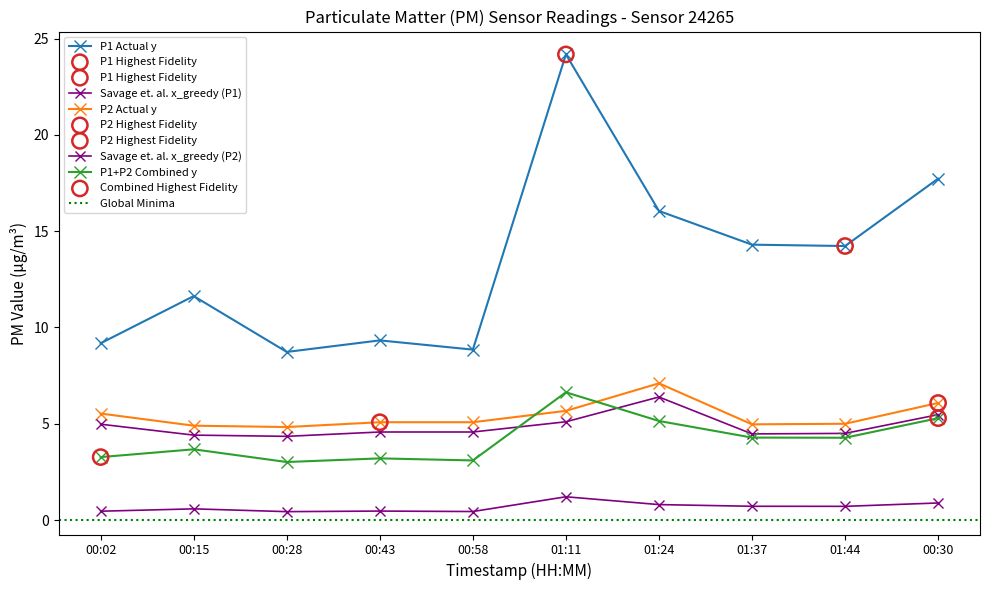

At which category is the sum across all series the highest?

01:11